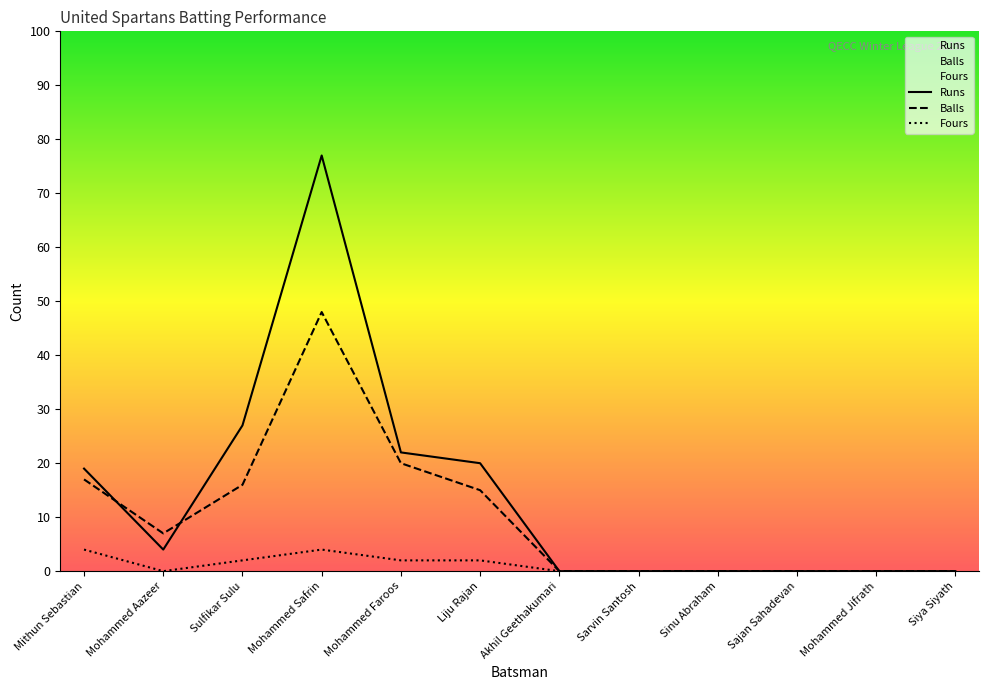

Where is Runs nearest to the value 38?

Sulfikar Sulu